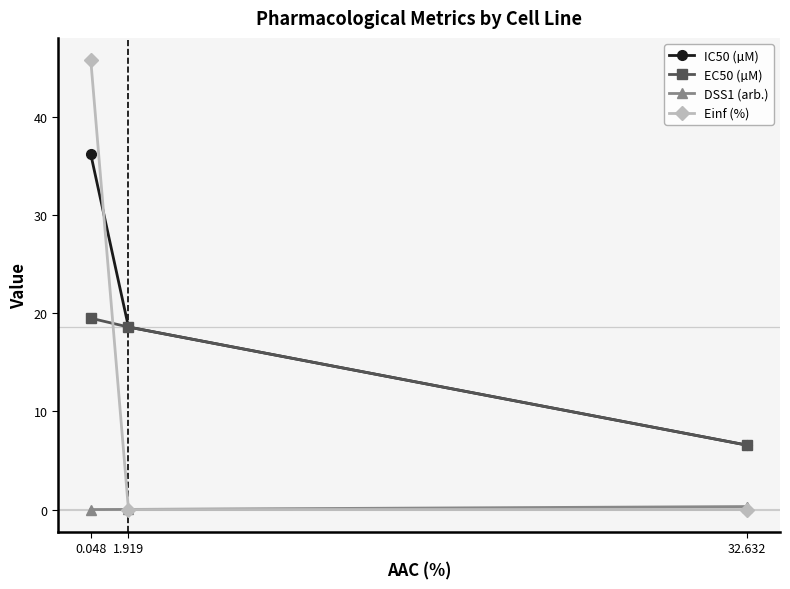

Reading left to right, what are all the values shown in this chart?

IC50 (µM): 32.632=6.6	1.919=18.6	0.048=36.2
EC50 (µM): 32.632=6.6	1.919=18.6	0.048=19.5
DSS1 (arb.): 32.632=0.3	1.919=0.0	0.048=0.0
Einf (%): 32.632=0.0	1.919=0.0	0.048=45.8